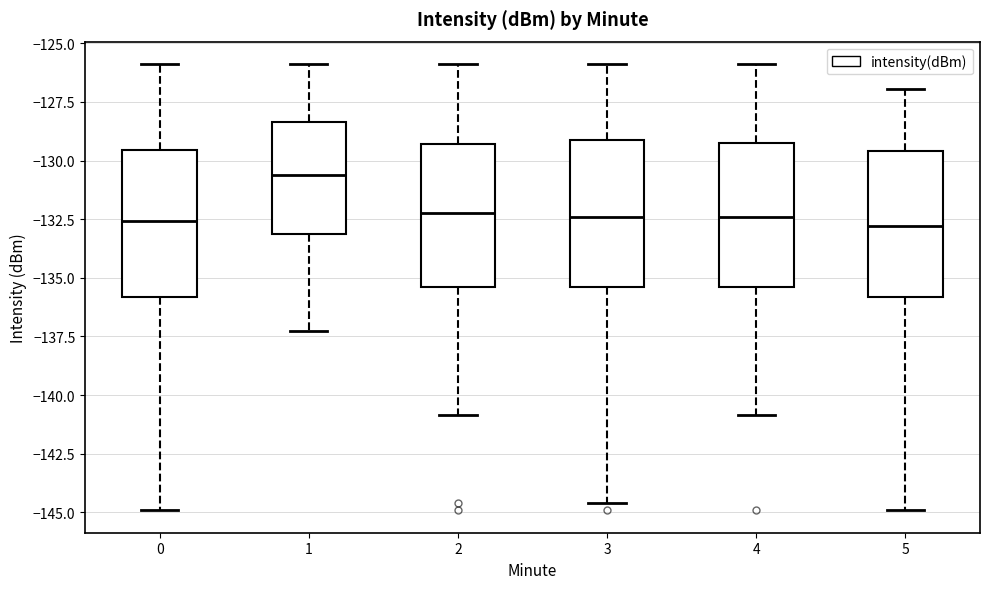

Reading left to right, transcribe this box plot: for each box, give where its median line is, the range the box spans, and where its two whiskers end, as read against the y-axis. The values are not printed on the chart, so give them approximately, as read against the axis.

0: median -132.5, box -136.0 to -129.5, whiskers -145.0 to -126.0
1: median -130.5, box -133.0 to -128.5, whiskers -137.5 to -126.0
2: median -132.0, box -135.5 to -129.5, whiskers -141.0 to -126.0
3: median -132.5, box -135.5 to -129.0, whiskers -144.5 to -126.0
4: median -132.5, box -135.5 to -129.0, whiskers -141.0 to -126.0
5: median -133.0, box -136.0 to -129.5, whiskers -145.0 to -127.0